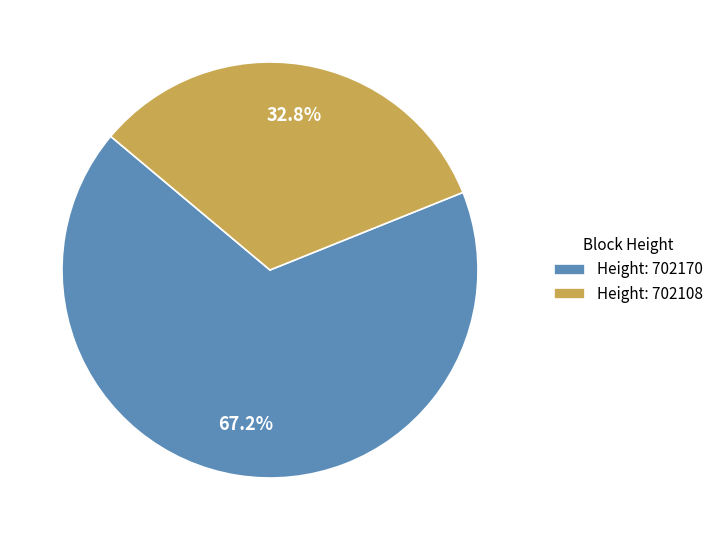

Does Height: 702108 represent more than half of the total?

No